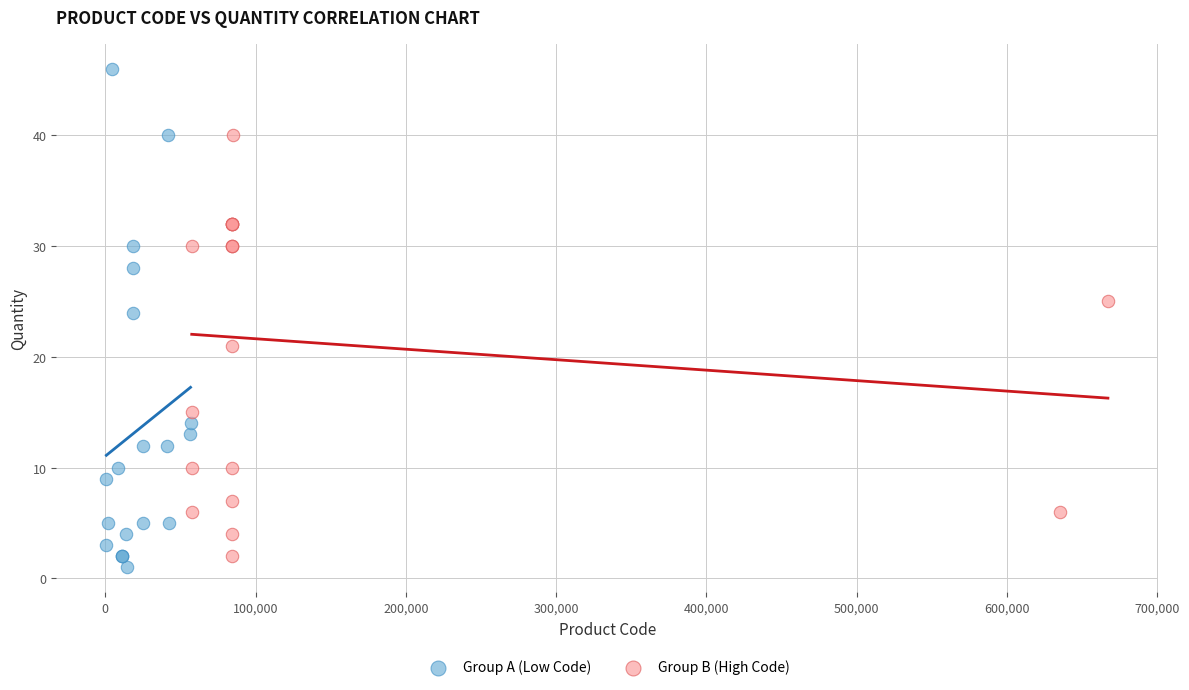

Which series contains the highest Y value?

Group A (Low Code)